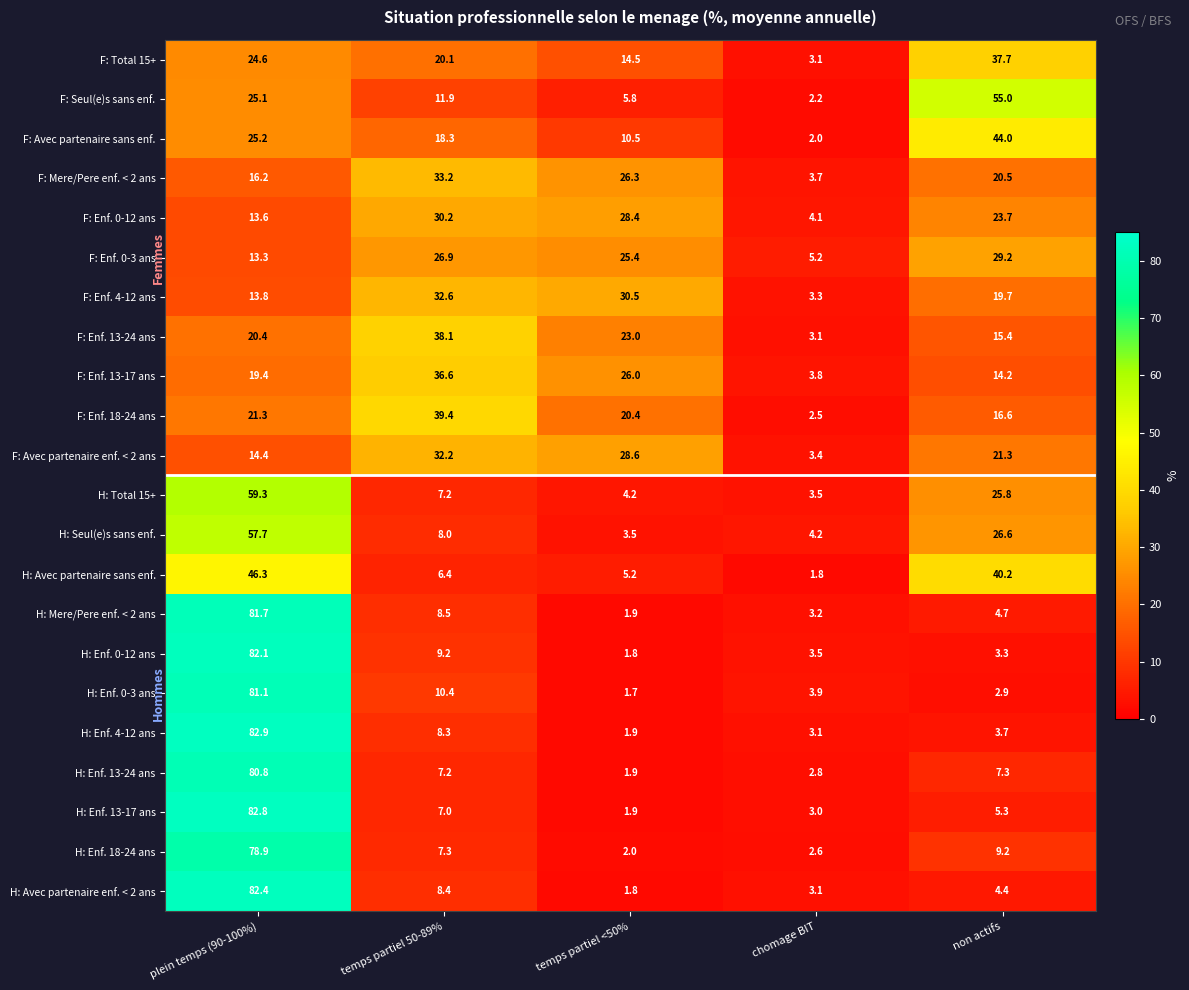

What is the sum of all H: Avec partenaire enf. < 2 ans values?

100.1